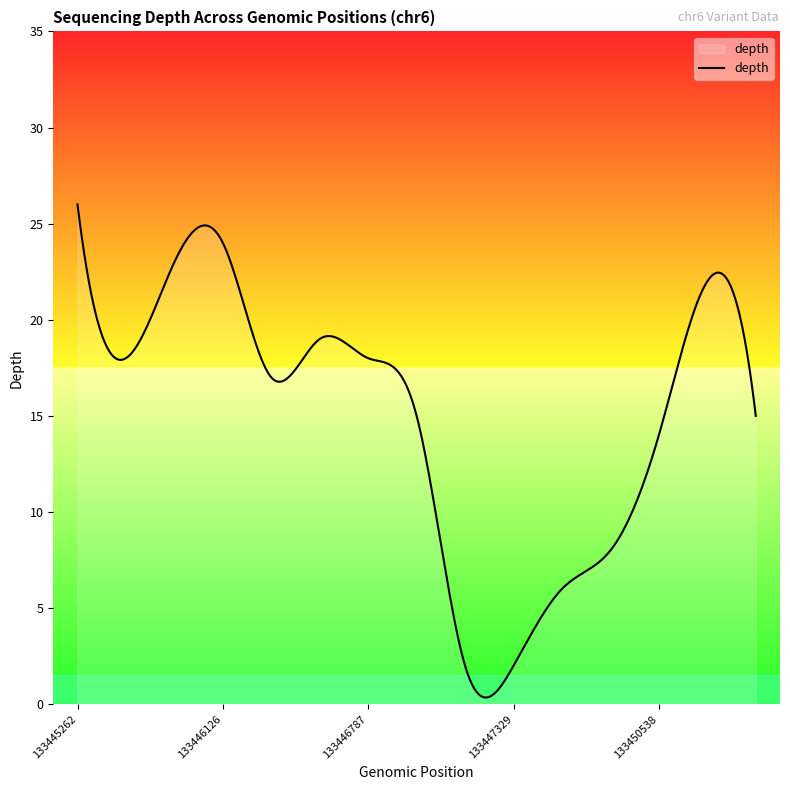

What is the sum of all values?

4474.6